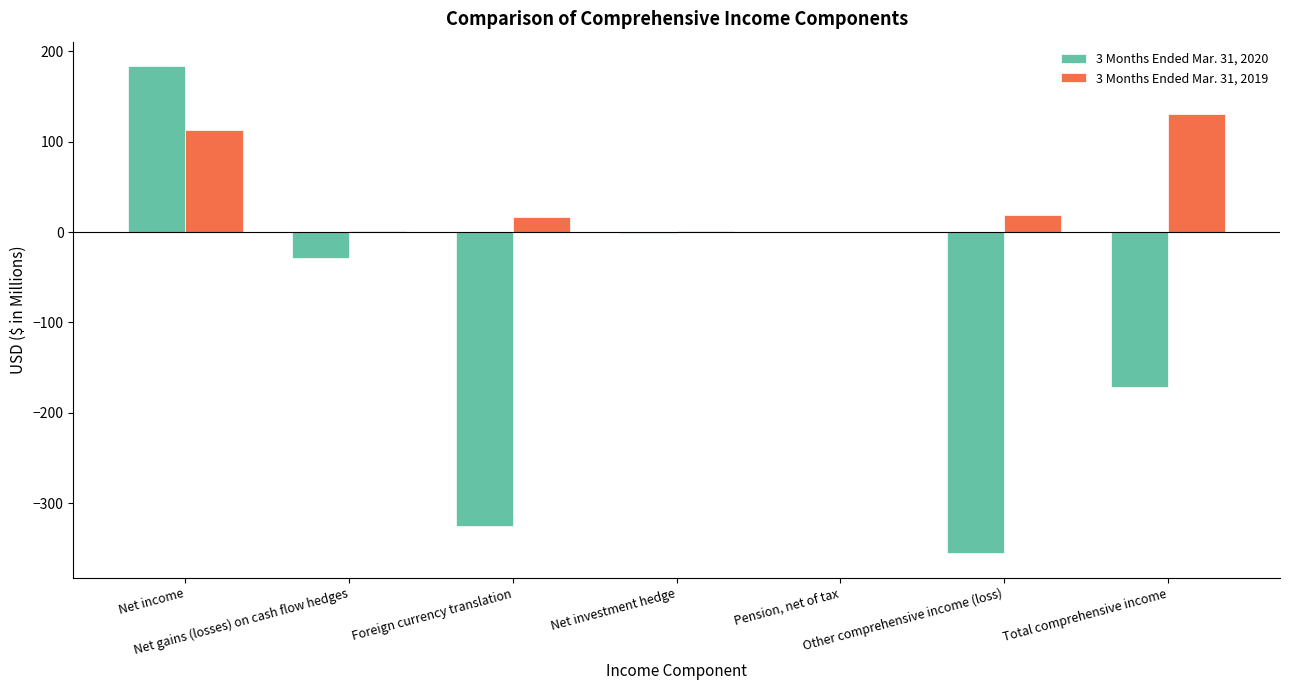

What is the maximum value for 3 Months Ended Mar. 31, 2020?

183.6